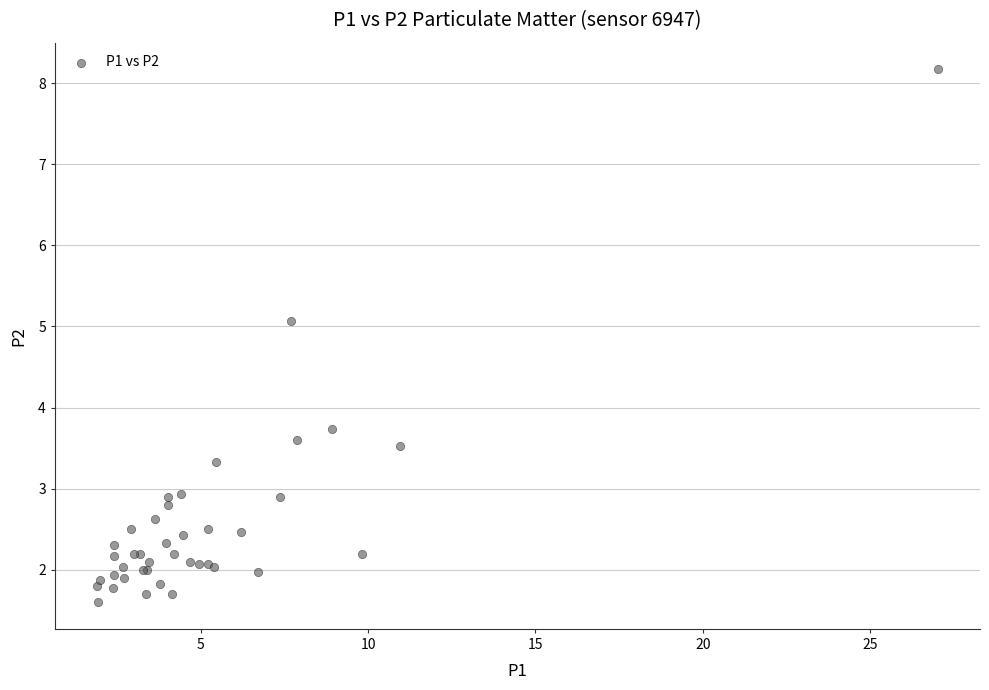

What Y value in the scatter plot is closest to 4?

3.7